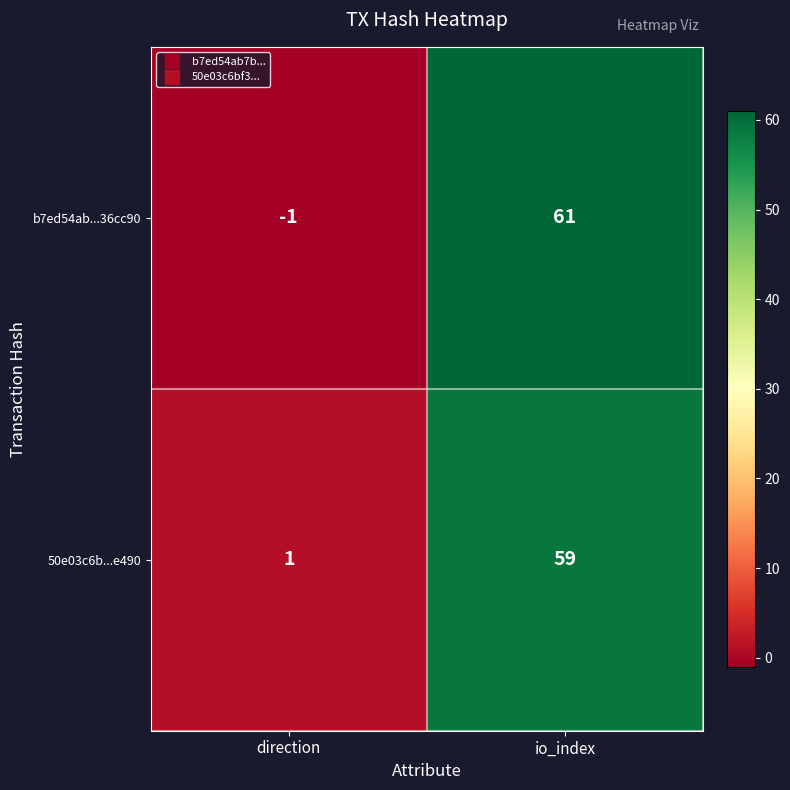

Which category has the lowest value in the 50e03c6b...e490 series?

direction